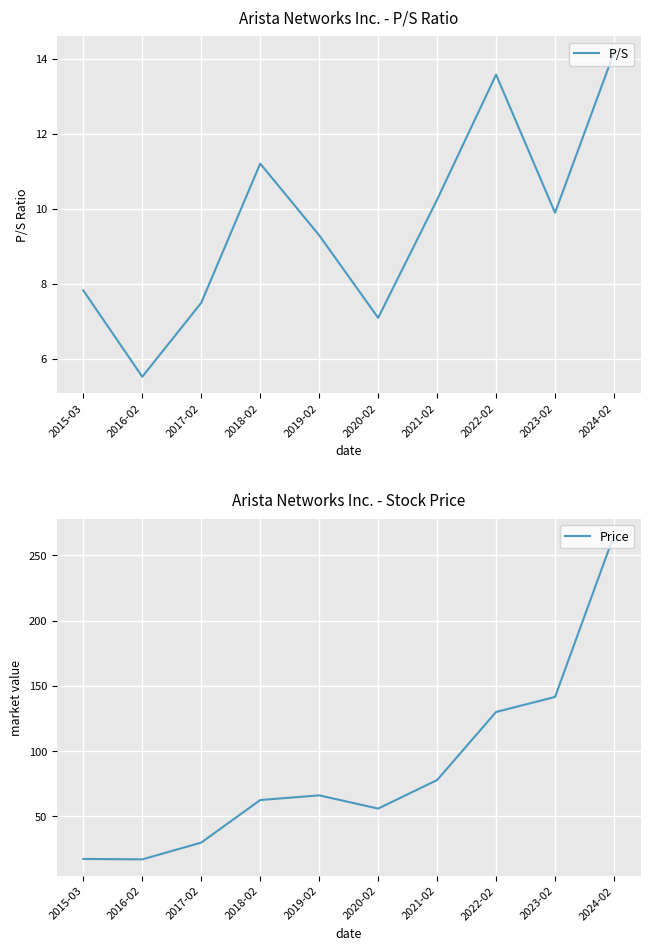

Is the value of P/S at 2016-02 greater than the value of Price at 2024-02?

No